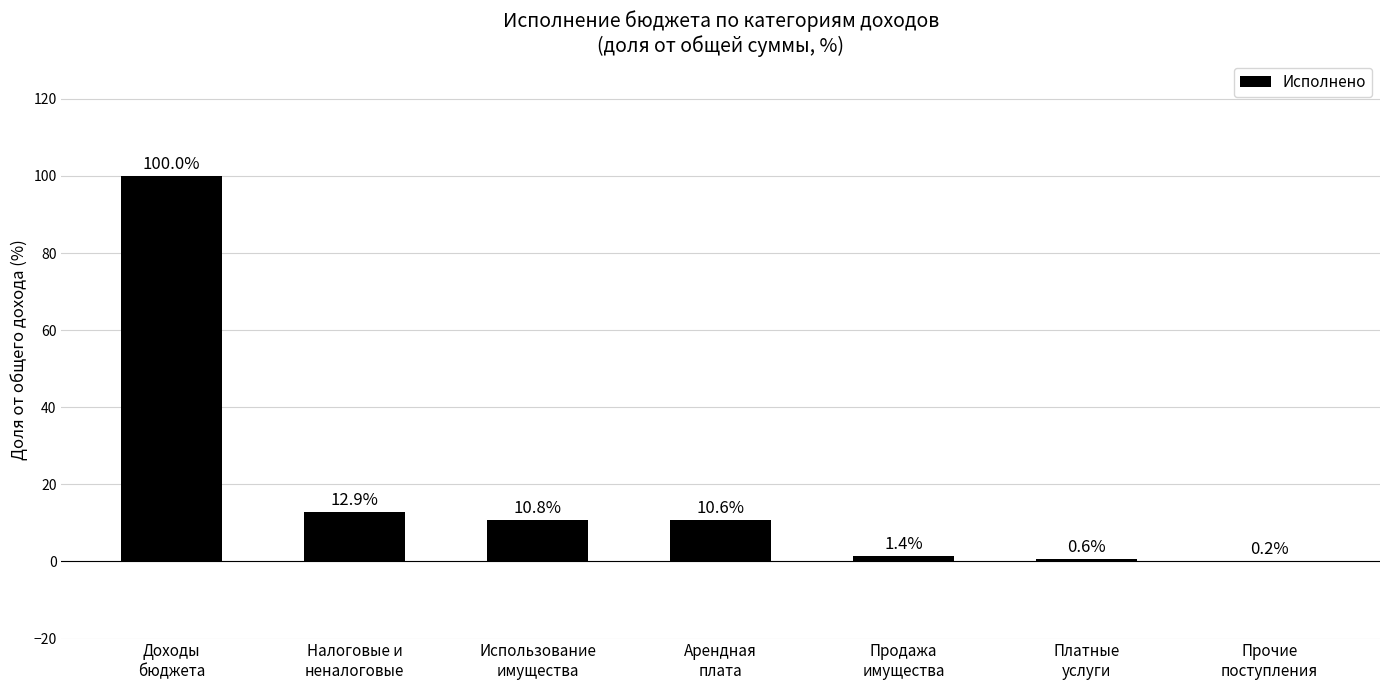

The value at Доходы
бюджета is 49.3. True or false?

False